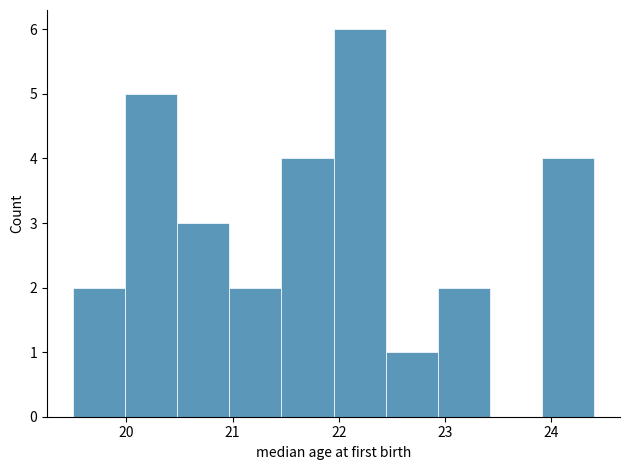

Reading left to right, list every bar in this chart as the range it spans on the x-axis followed by its height. Neither the bar edges nor the heights are printed on the chart, so give them approximately, as read against the axes.

19.50 to 19.99: 2
19.99 to 20.48: 5
20.48 to 20.97: 3
20.97 to 21.46: 2
21.46 to 21.95: 4
21.95 to 22.44: 6
22.44 to 22.93: 1
22.93 to 23.42: 2
23.42 to 23.91: 0
23.91 to 24.40: 4